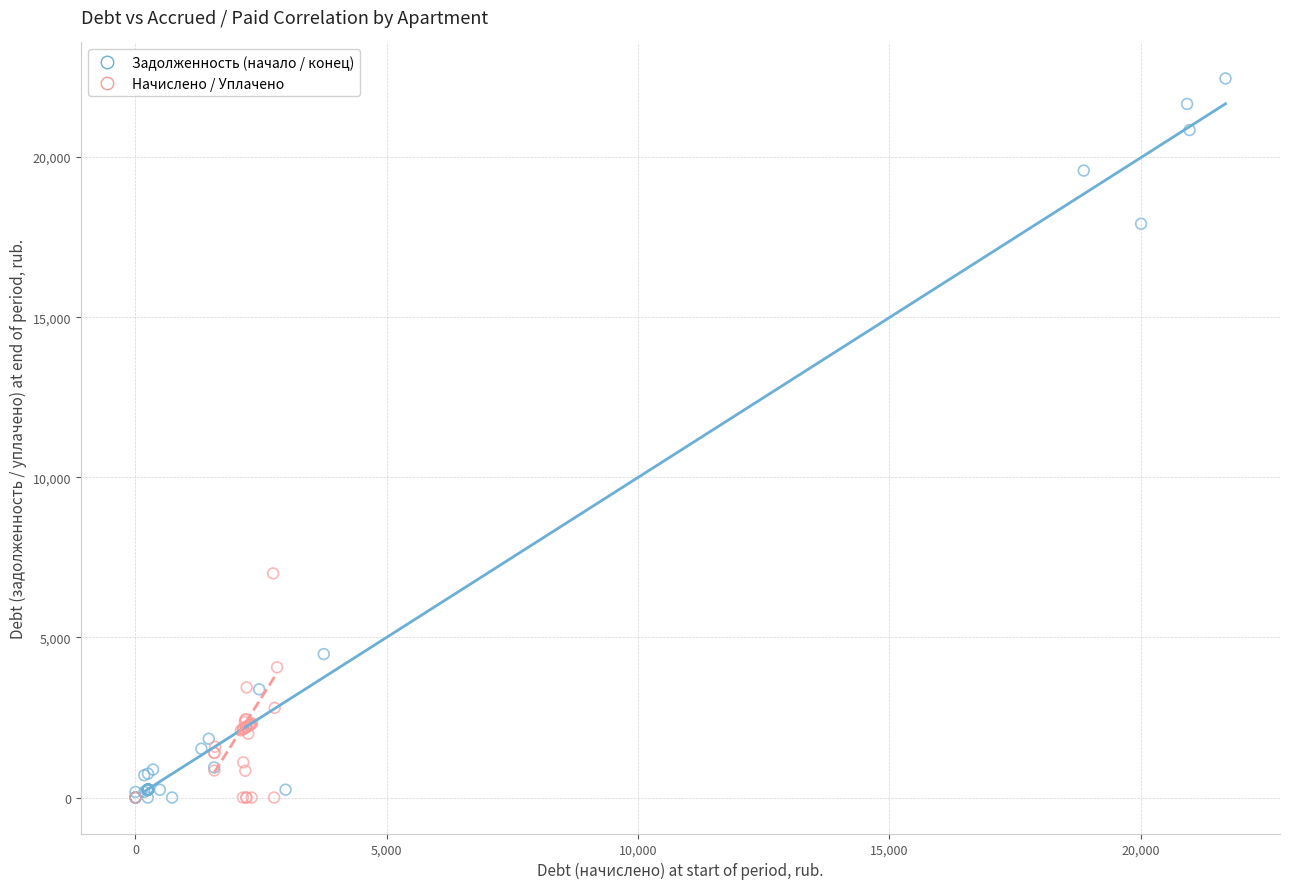

Which series reaches the maximum Y coordinate?

Задолженность (начало / конец)